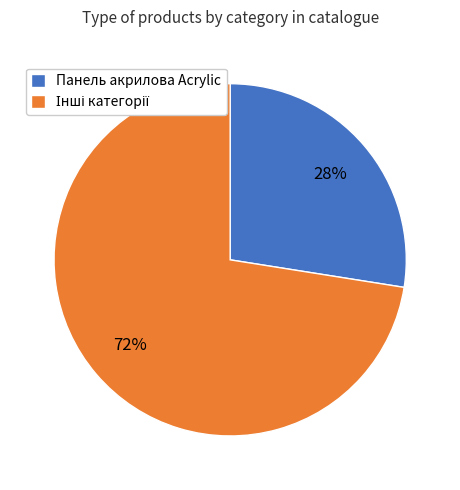

How many segments does this pie chart have?

2